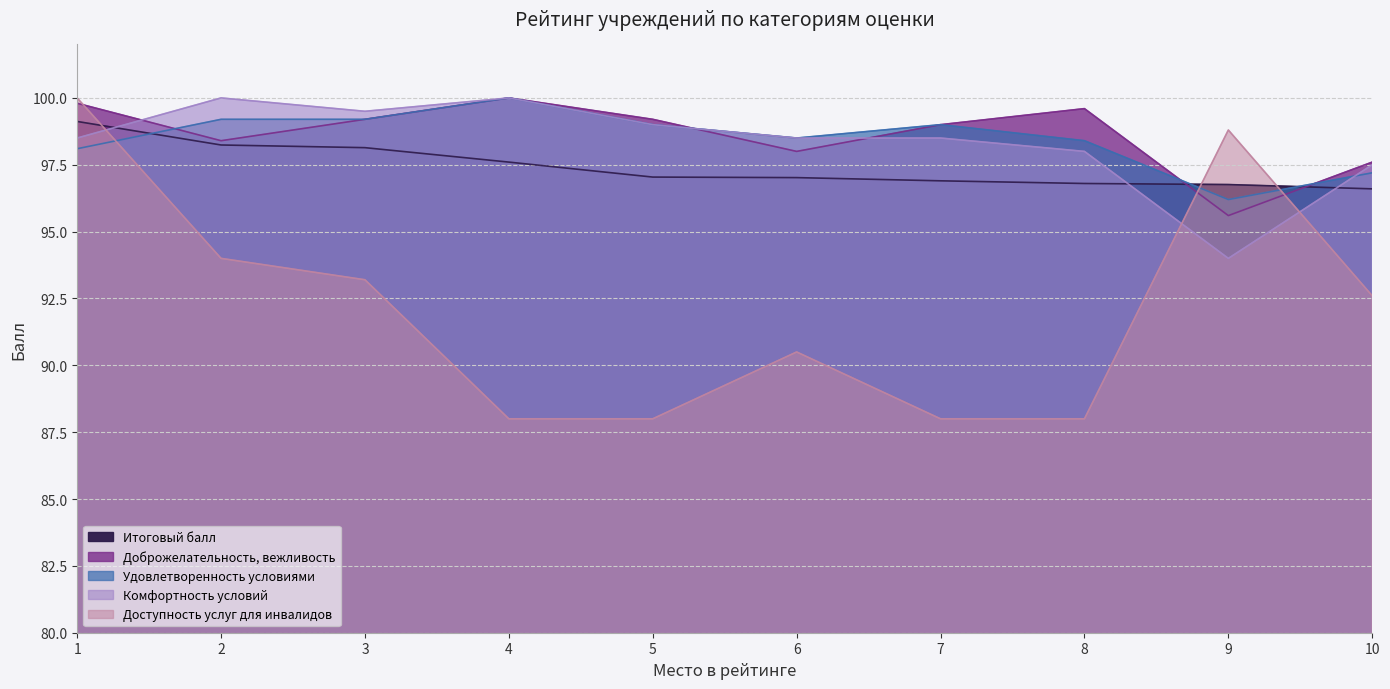

How many data points does each series have?

10